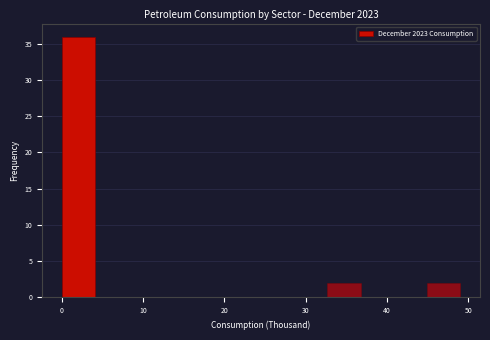

What is the height of the bar covering 45 to 49 on the x-axis? Neither the bar edges nor the heights are printed on the chart, so give them approximately, as read against the axes.

2